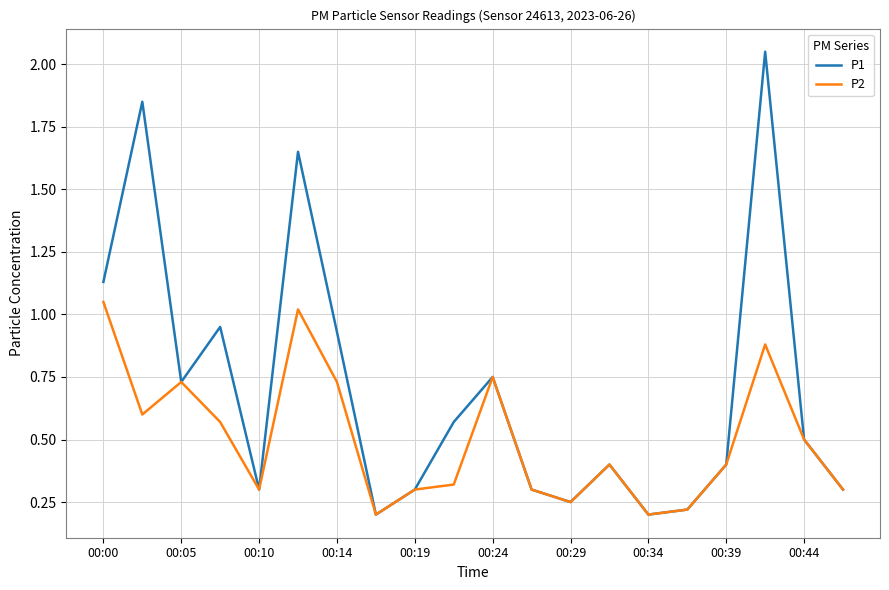

Which series has the largest total across all categories?

P1